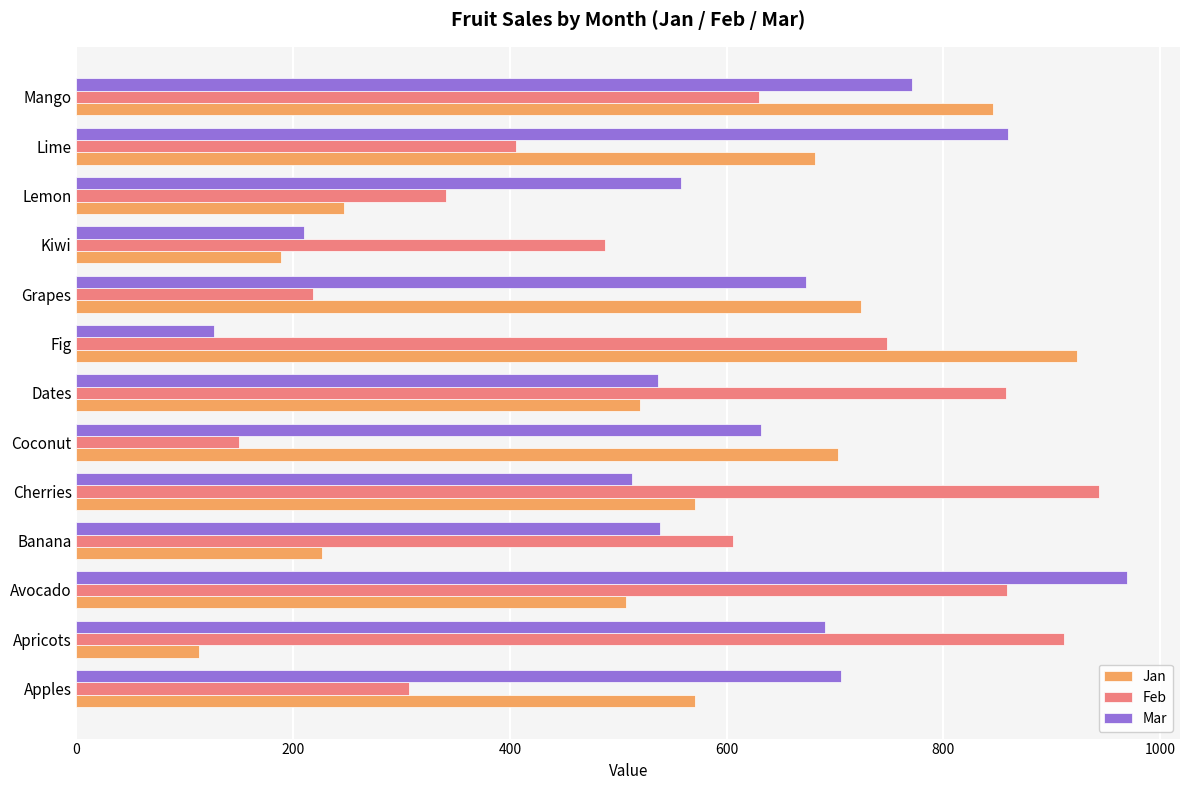

Between Fig and Lemon, which series saw the biggest shift?

Jan